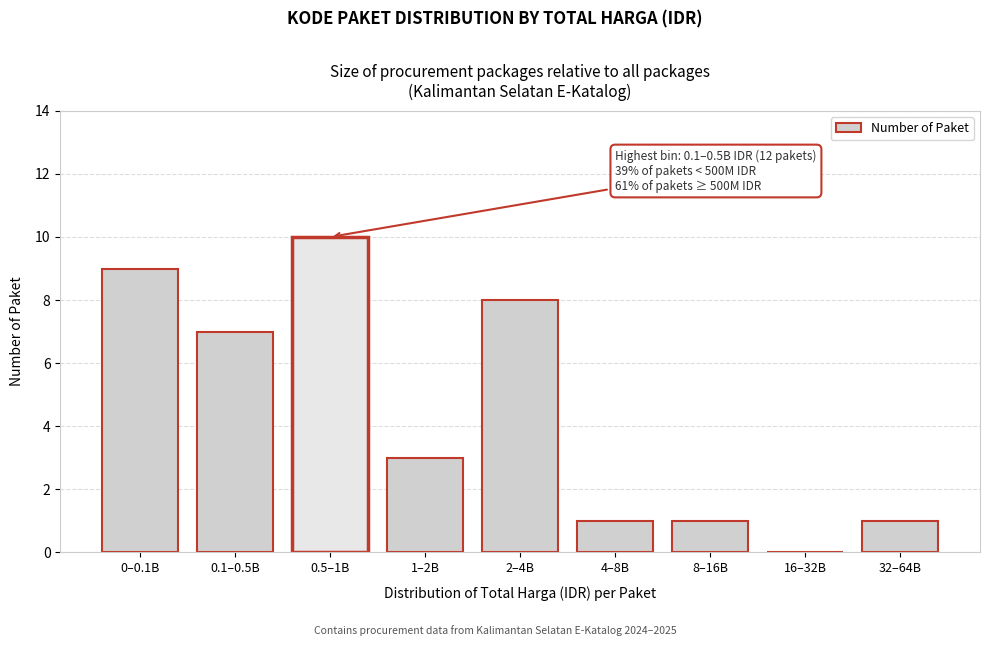

Reading left to right, list all the values displayed in this chart.

0–0.1B=9	0.1–0.5B=7	0.5–1B=10	1–2B=3	2–4B=8	4–8B=1	8–16B=1	16–32B=0	32–64B=1